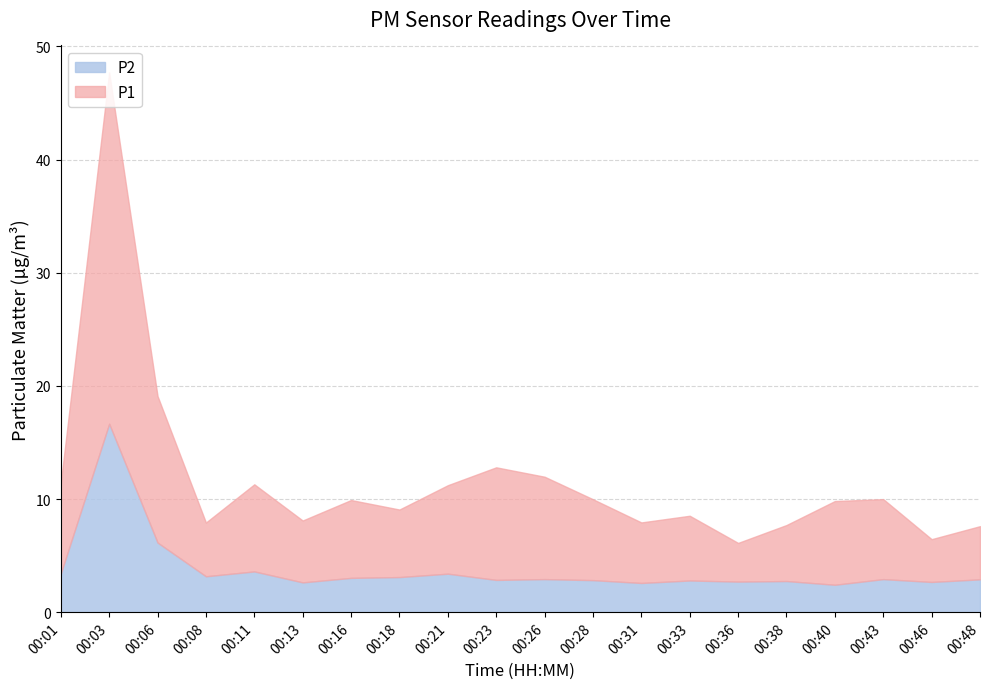

True or false: P1 and P2 cross at least once.

False